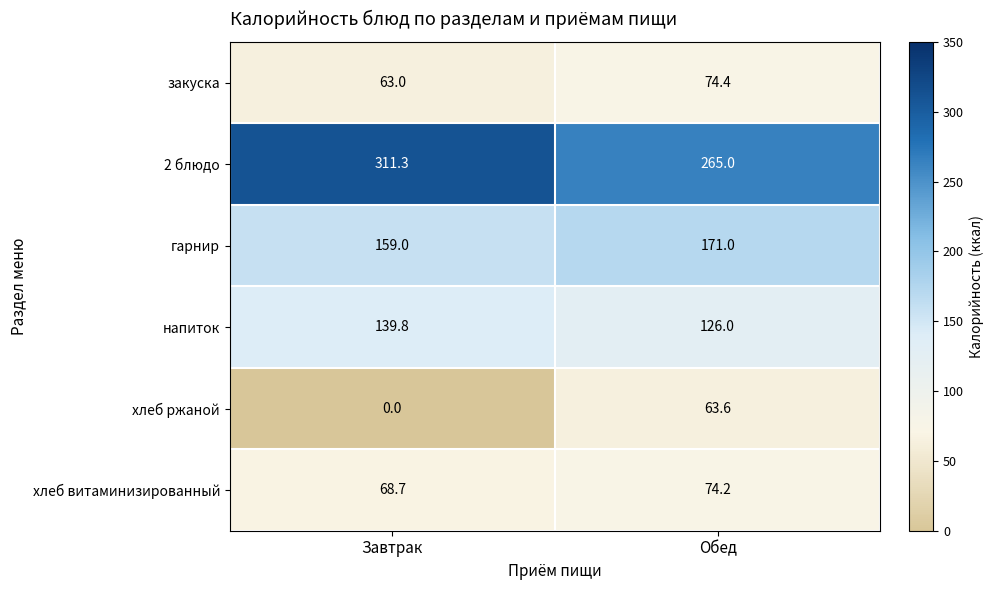

Which series has the largest total across all categories?

2 блюдо